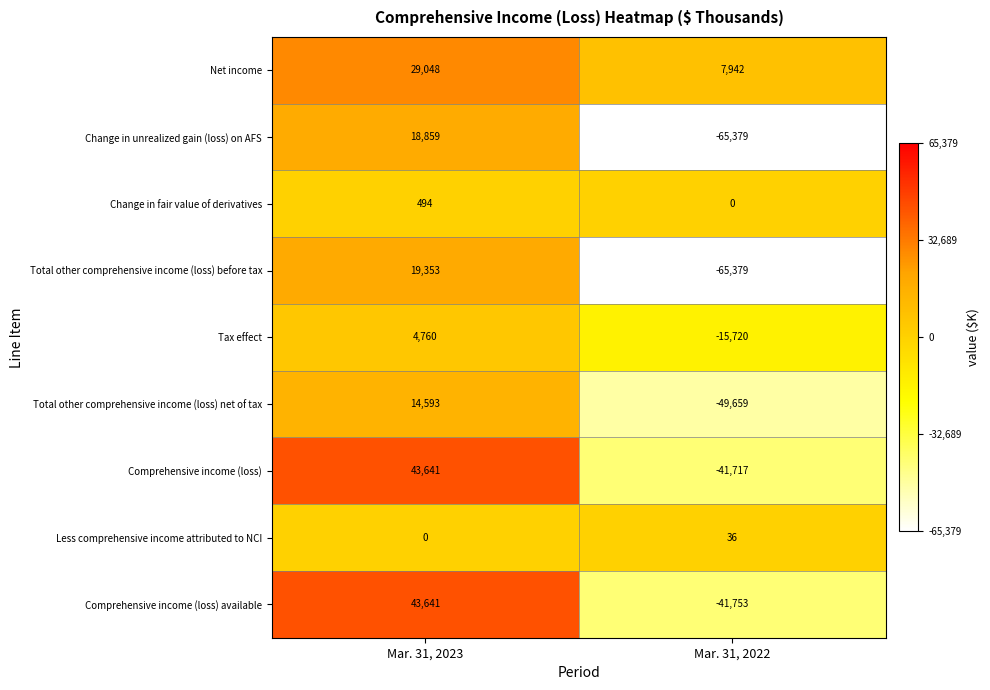

Is it true that Change in unrealized gain (loss) on AFS equals -65379 at Mar. 31, 2022?

True